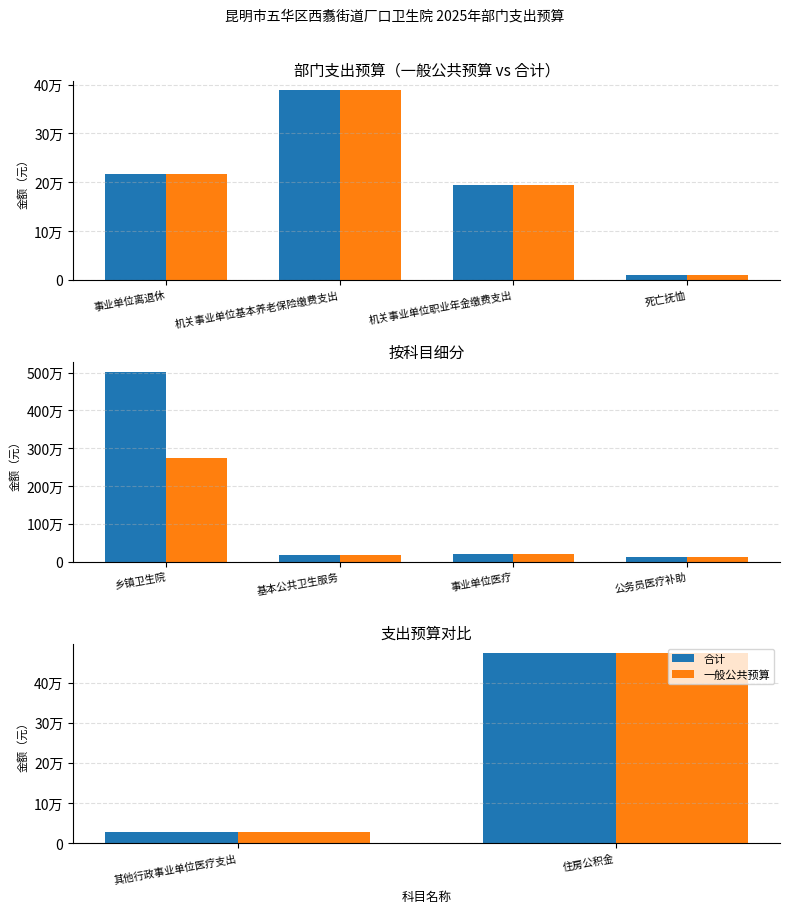

At 其他行政事业单位医疗支出, list the series in order from largest to smallest.

合计, 一般公共预算